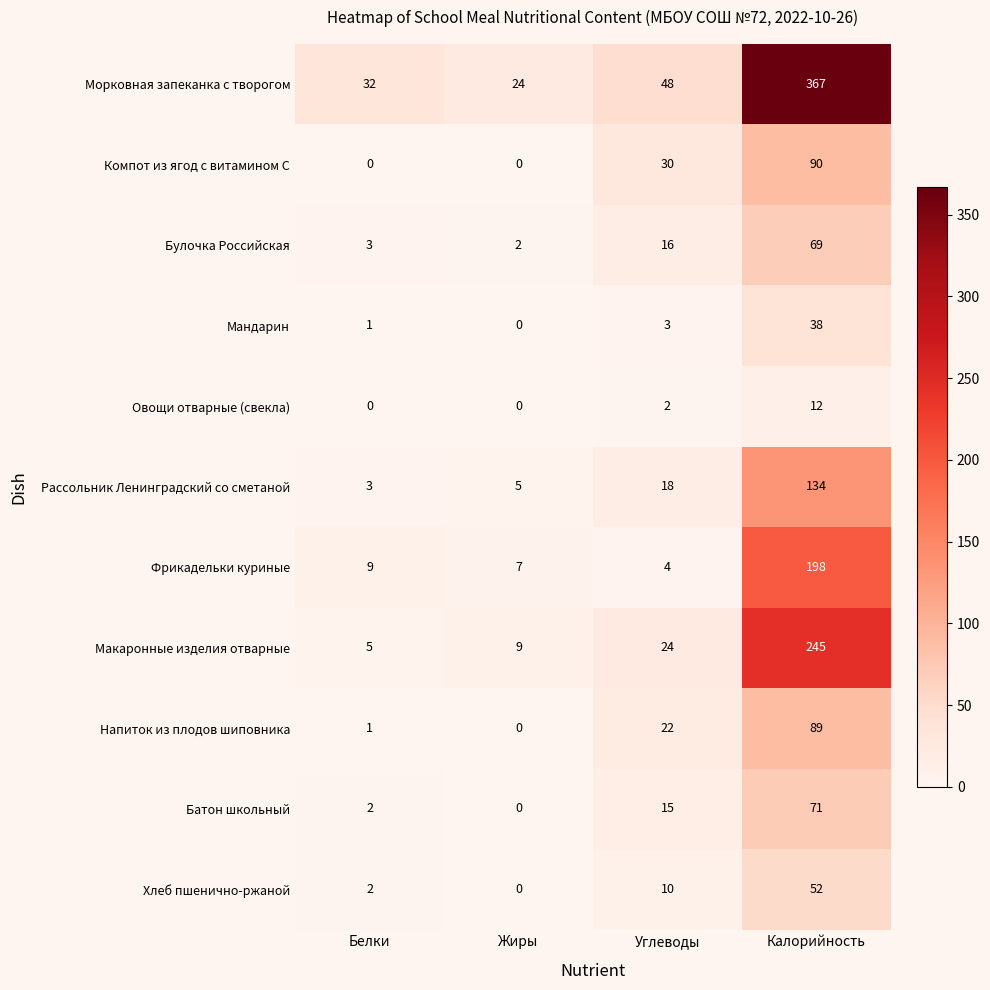

Which series changed the most between Углеводы and Калорийность?

Морковная запеканка с творогом